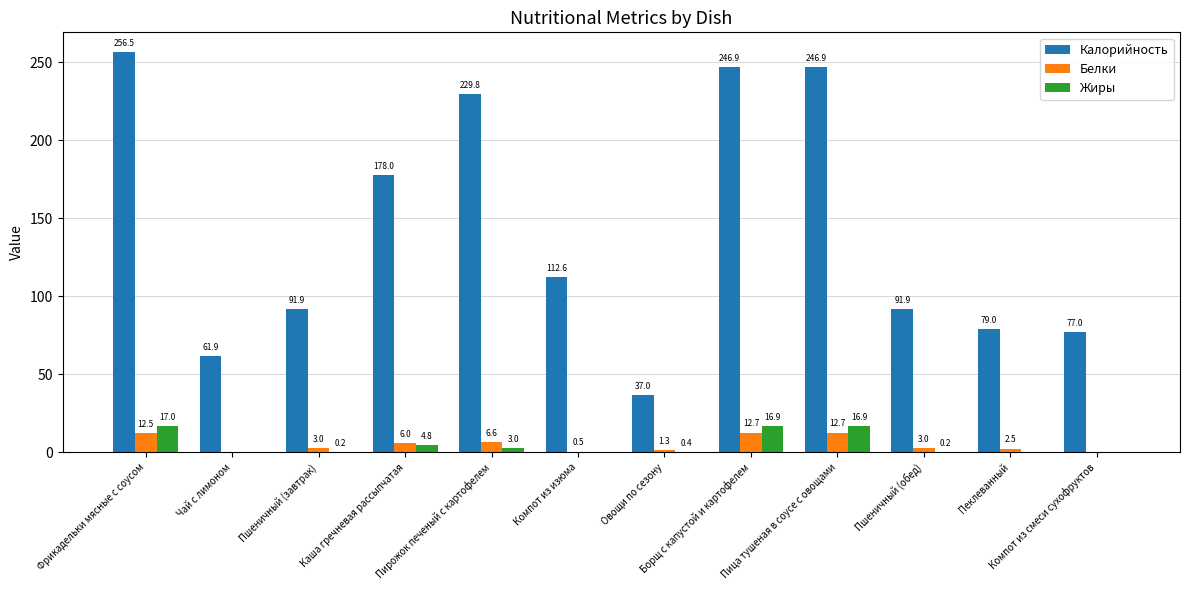

How many groups of bars are there?

12